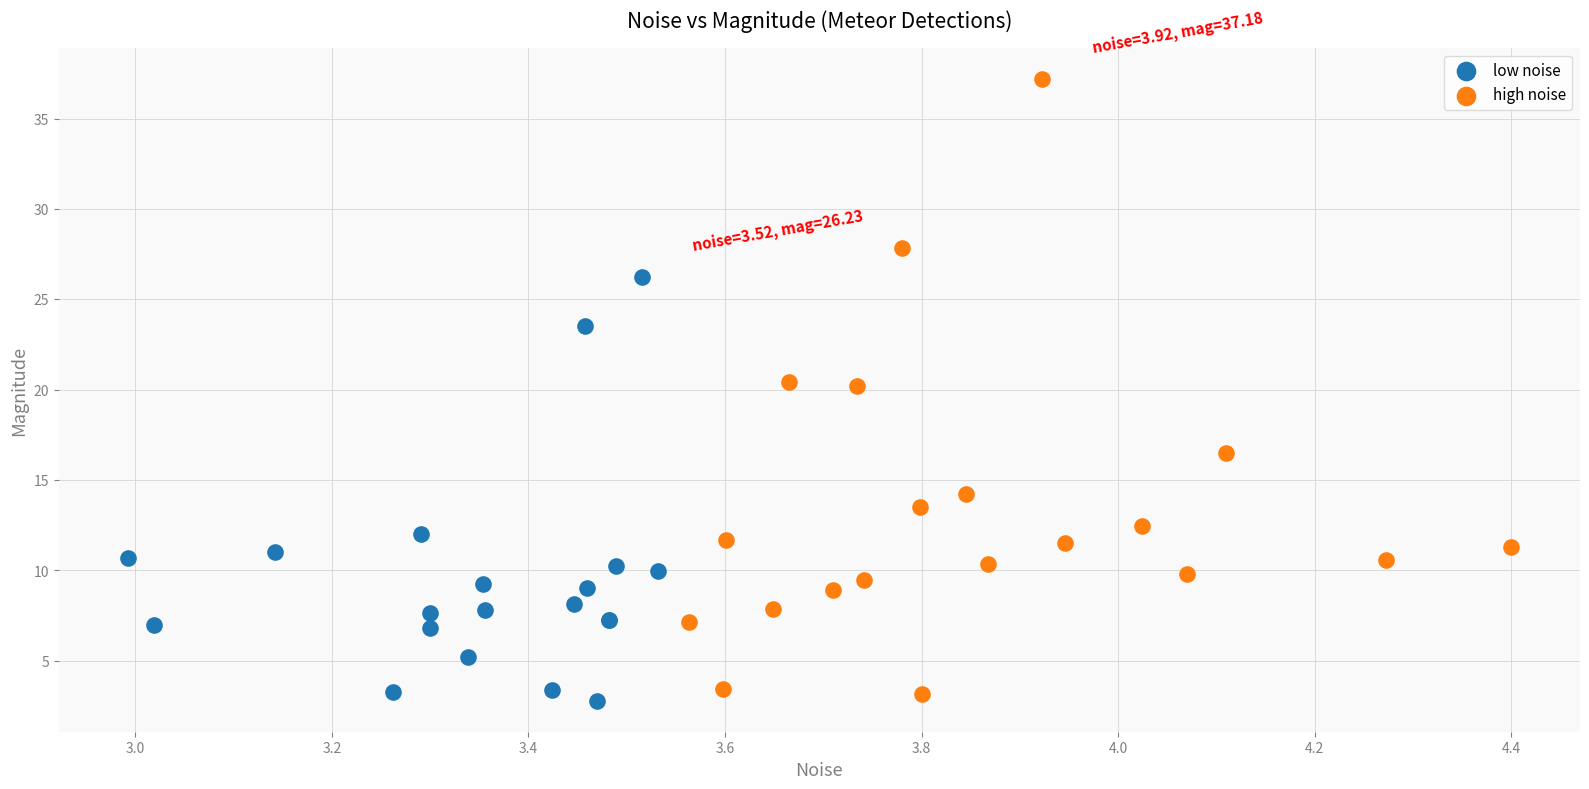

Which series has the widest spread of Y values?

high noise